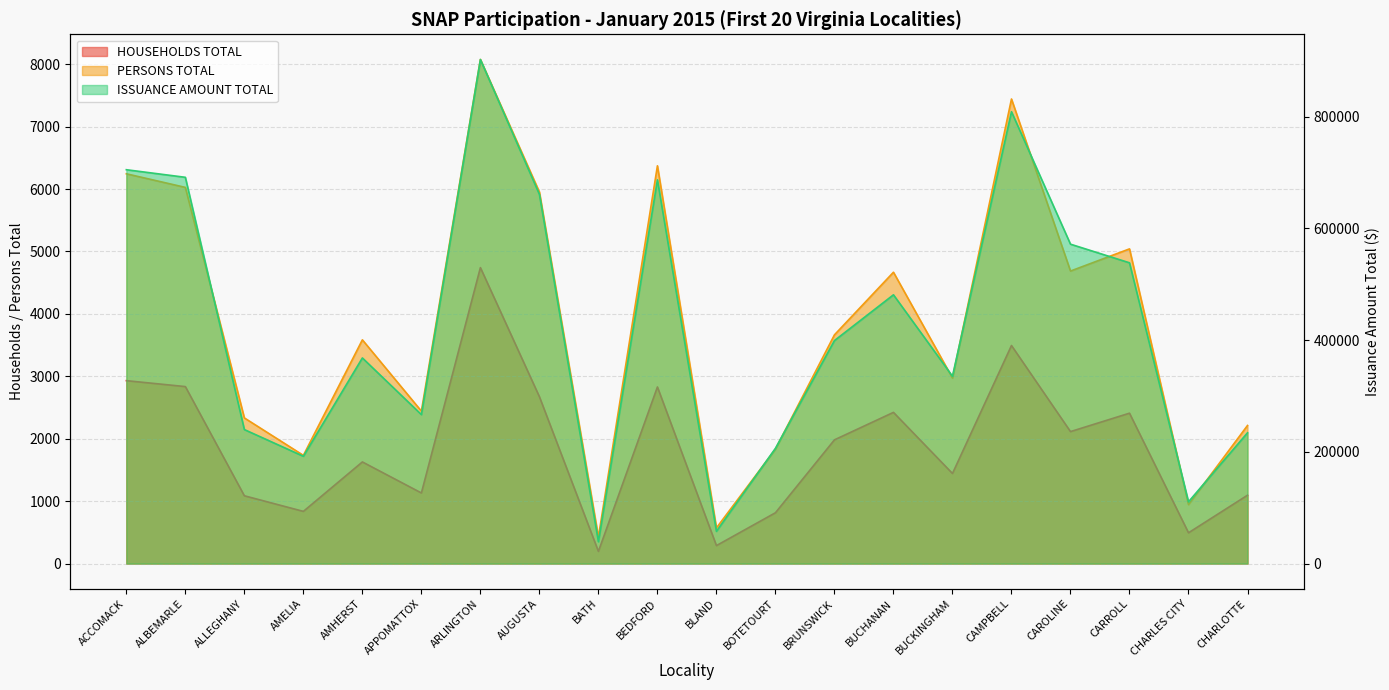

Between AMELIA and APPOMATTOX, which series saw the biggest shift?

ISSUANCE AMOUNT TOTAL